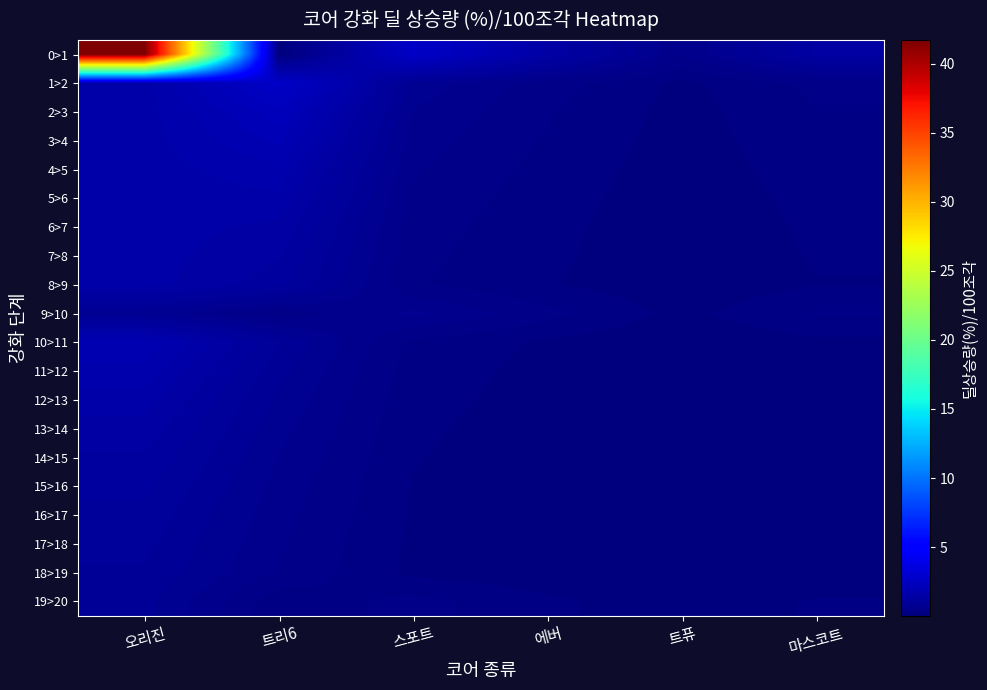

At how many categories does at least one series exceed 19?

1